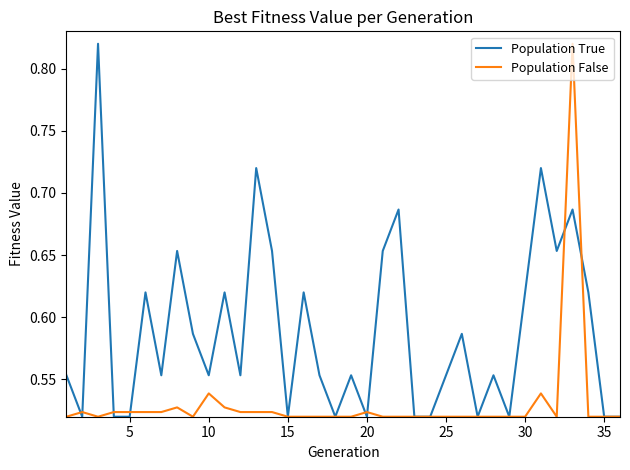

Which series has the largest total across all categories?

Population True